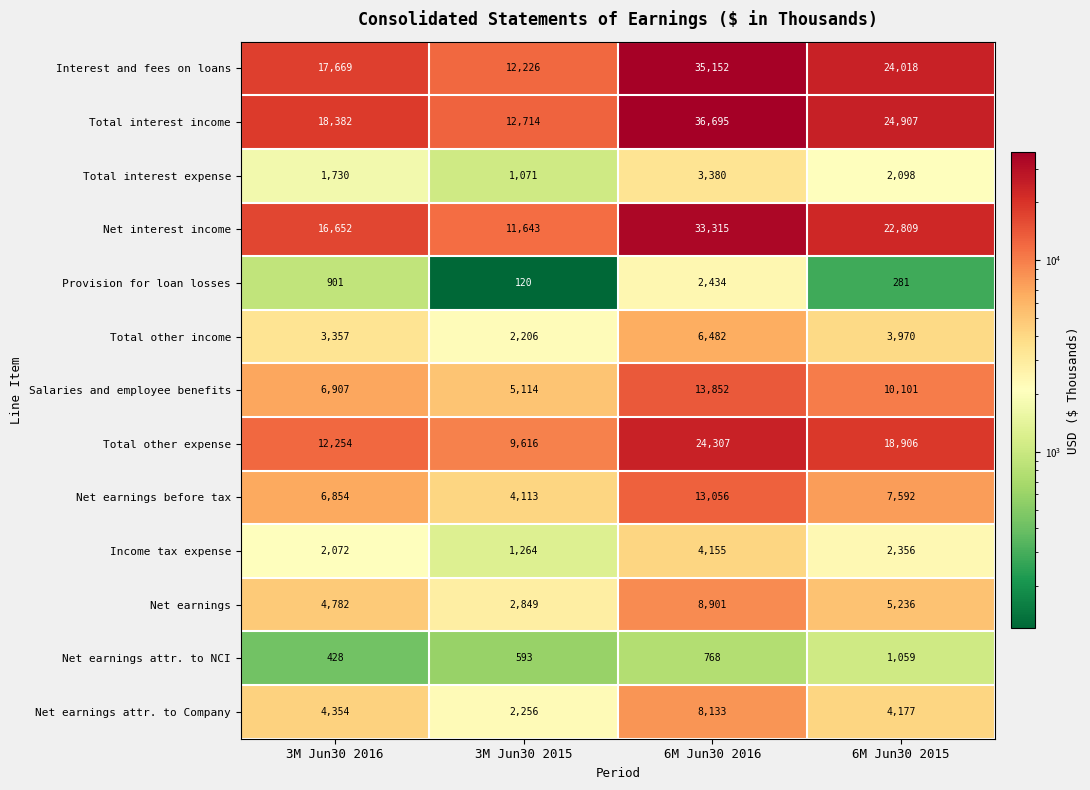

The Net earnings attr. to Company series shows 6090 at 3M Jun30 2016. True or false?

False